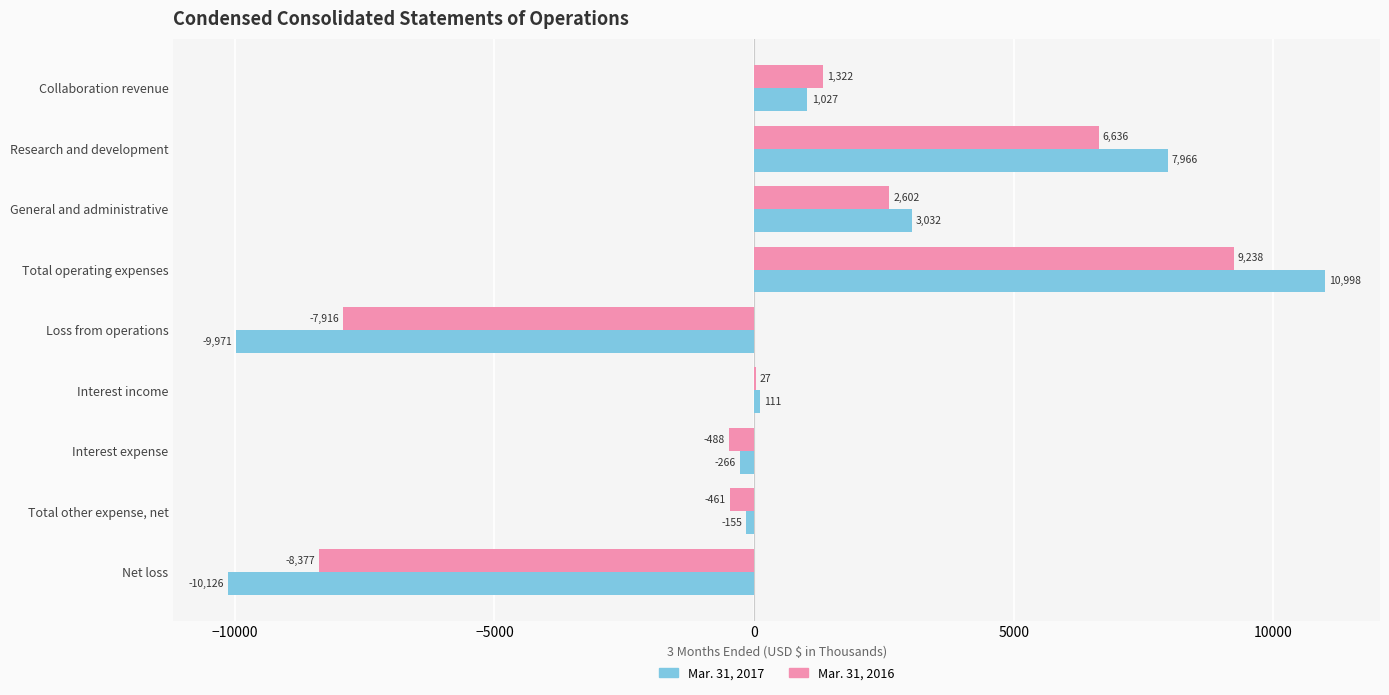

Between Loss from operations and Interest expense, which series saw the biggest shift?

Mar. 31, 2017